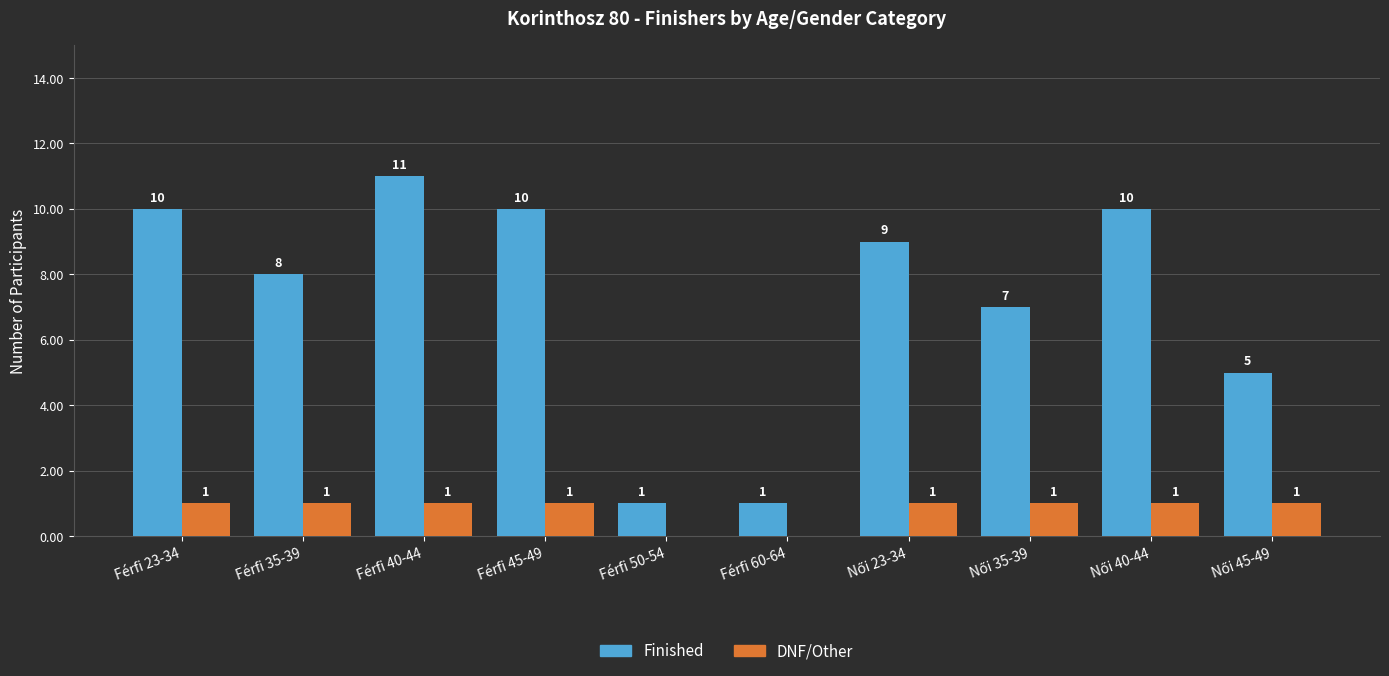

Is it true that Finished equals 8 at Férfi 35-39?

True